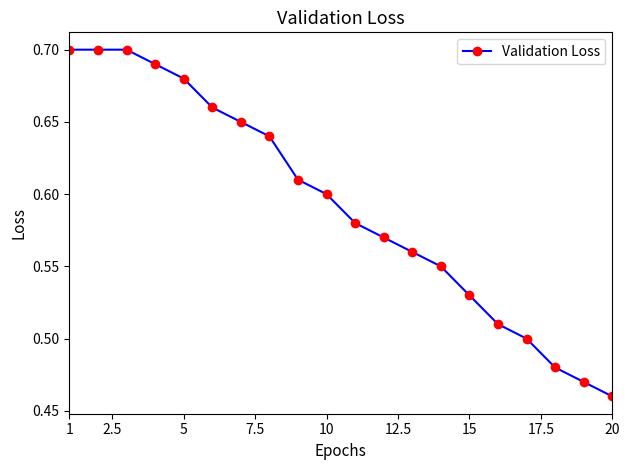

What is the sum of all values?

11.8